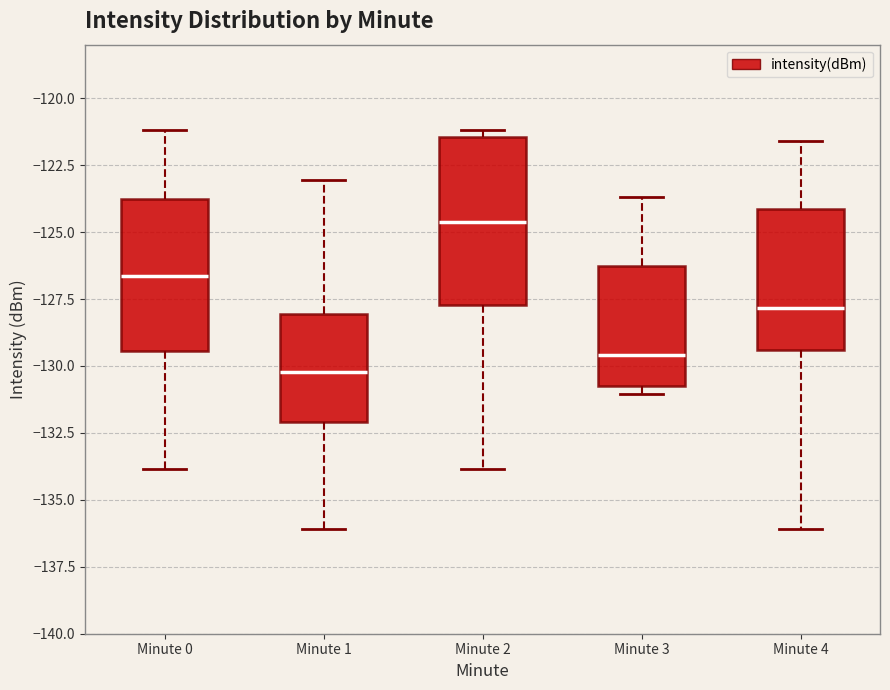

Where is the upper edge of the box for Minute 2 on the y-axis? The values are not printed on the chart, so give them approximately, as read against the axis.

-121.5